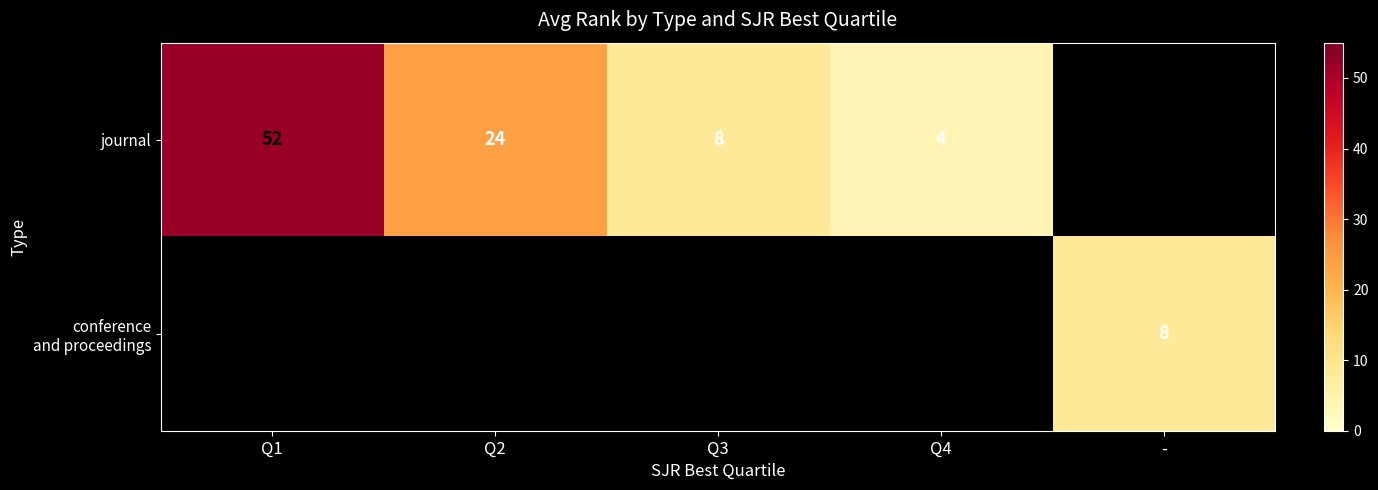

Is it true that journal equals 24 at Q2?

True